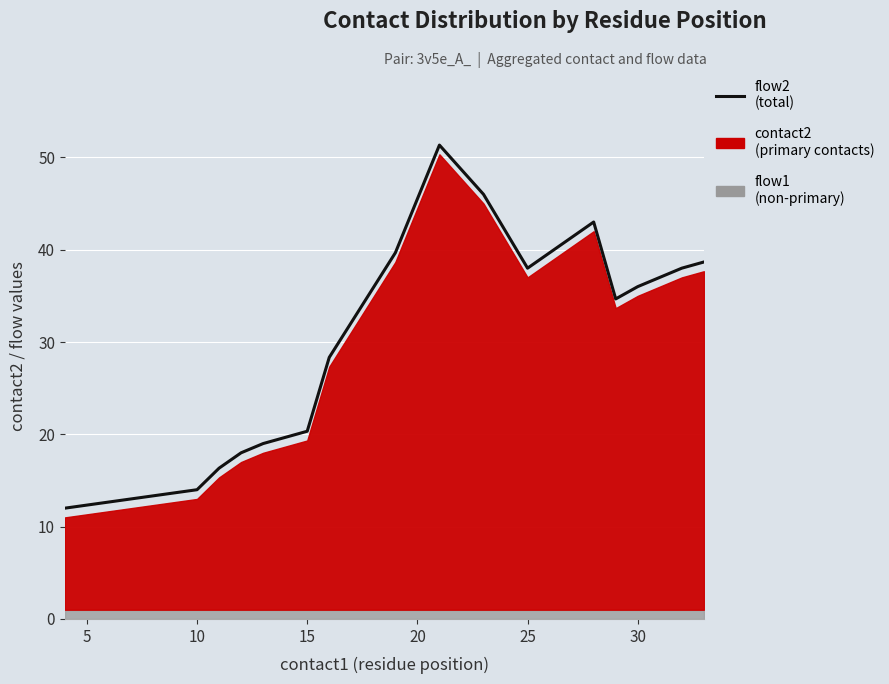

What is the difference between the maximum and minimum values?

39.3